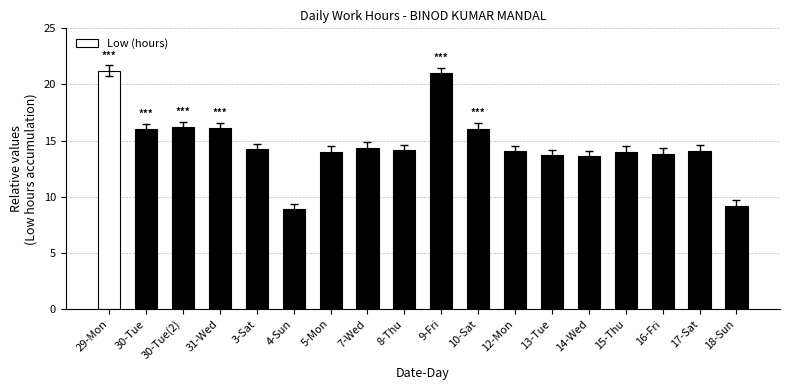

Is it true that the value at 17-Sat is 4.5?

False